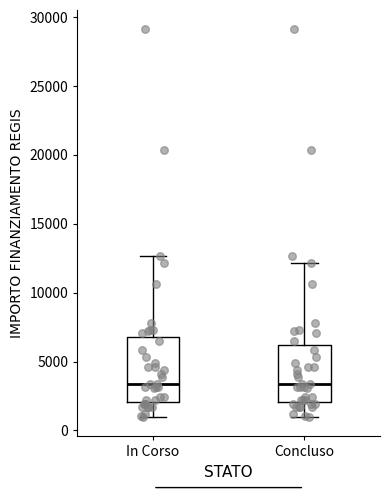

Comparing the boxes themselves (not the whiskers), which one is the tallest?

In Corso